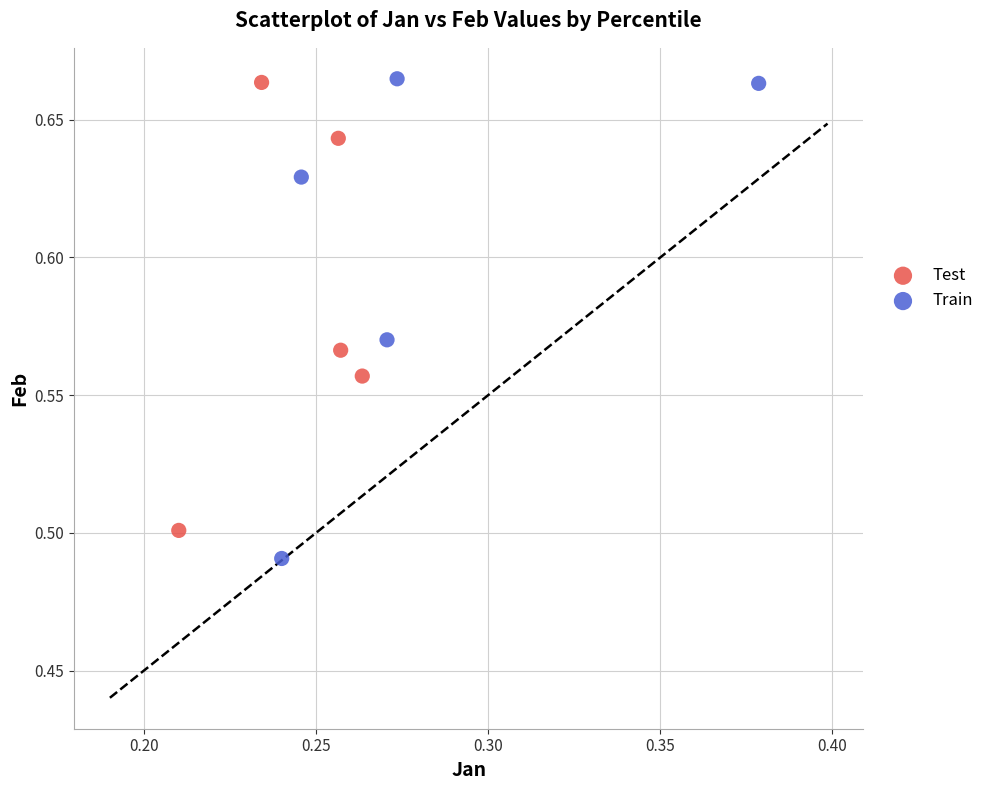

What are all the series names shown in the legend?

Test, Train